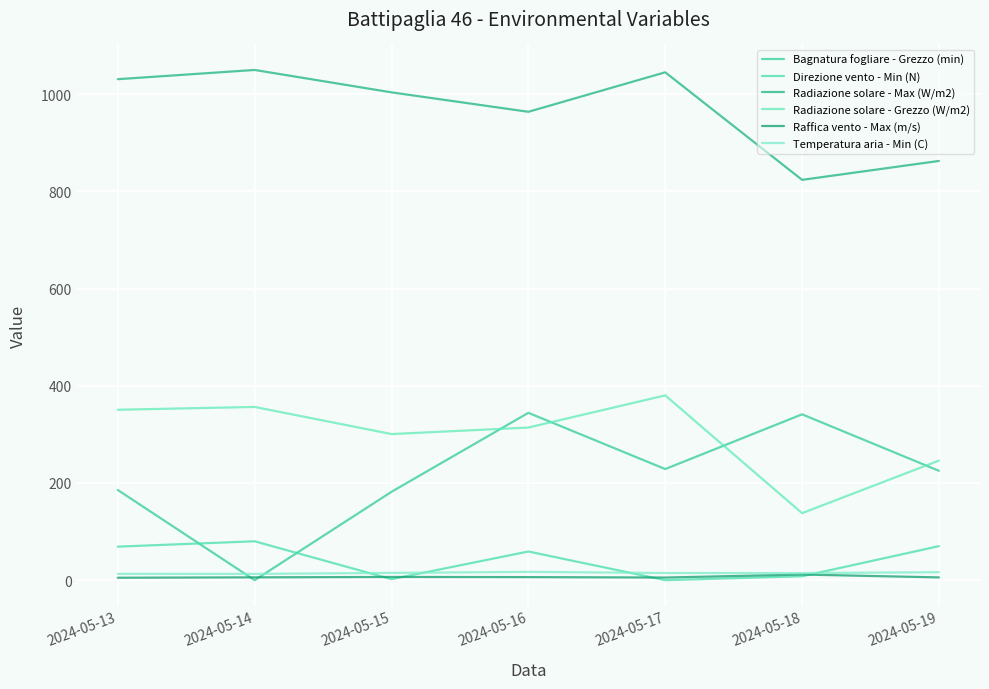

The Radiazione solare - Max (W/m2) series shows 665.3 at 2024-05-15. True or false?

False